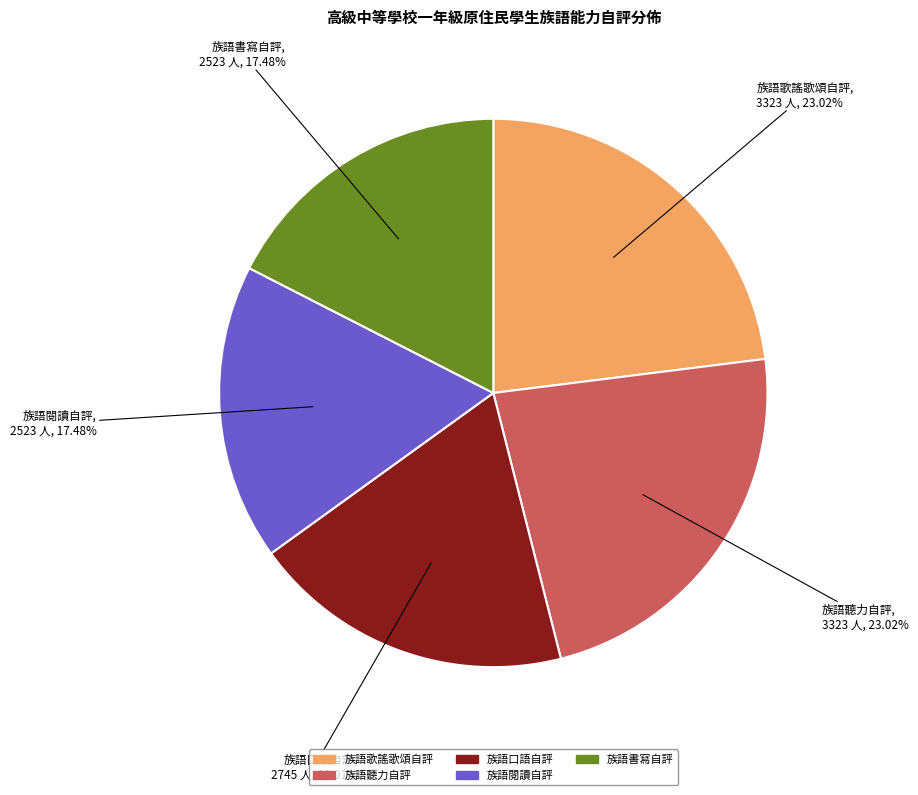

Does any single category account for the majority?

No